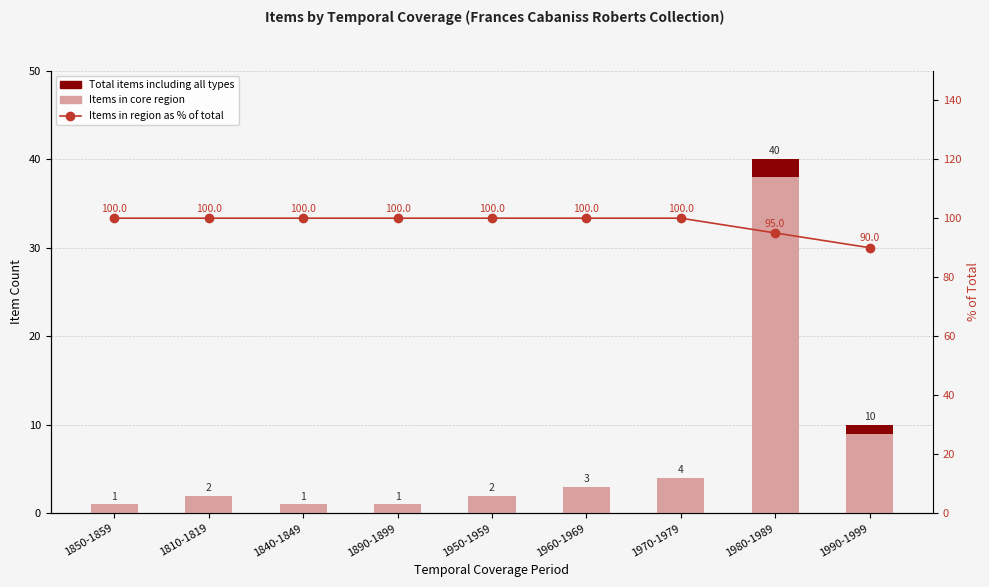

What is the sum of the Items in region as % of total values at 1890-1899 and 1970-1979?

200